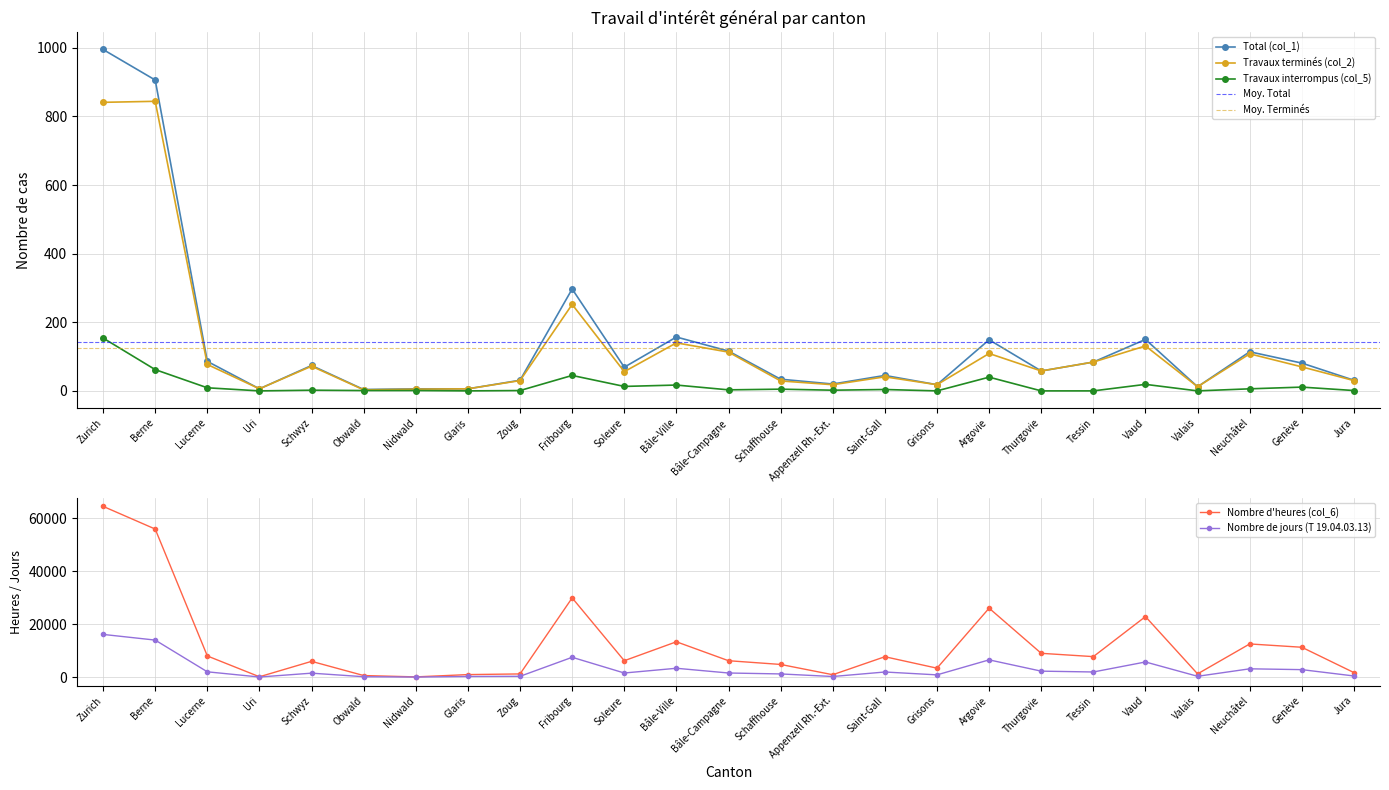

At which category does the chart reach its peak across all series?

Zurich